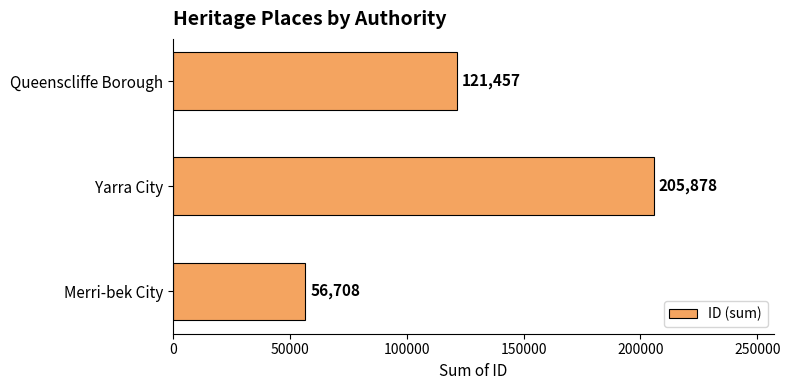

What is the smallest value displayed?

56708